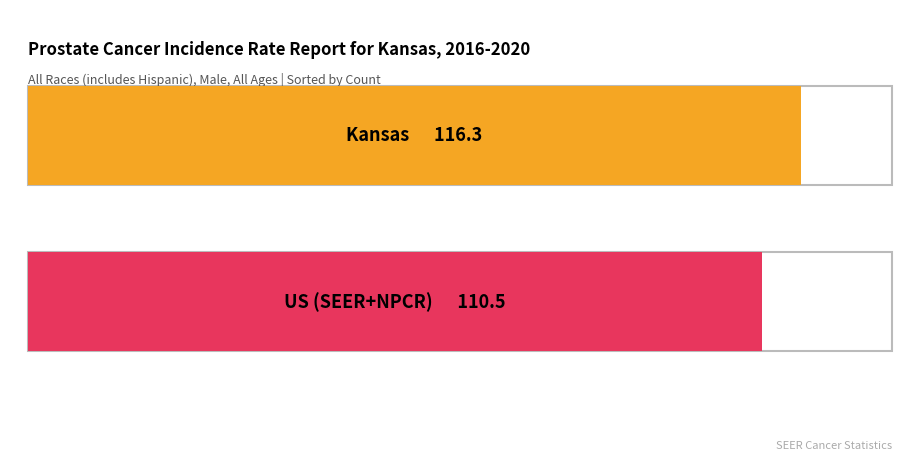

The Age-Adjusted Incidence Rate series shows 40.6 at US (SEER+NPCR). True or false?

False